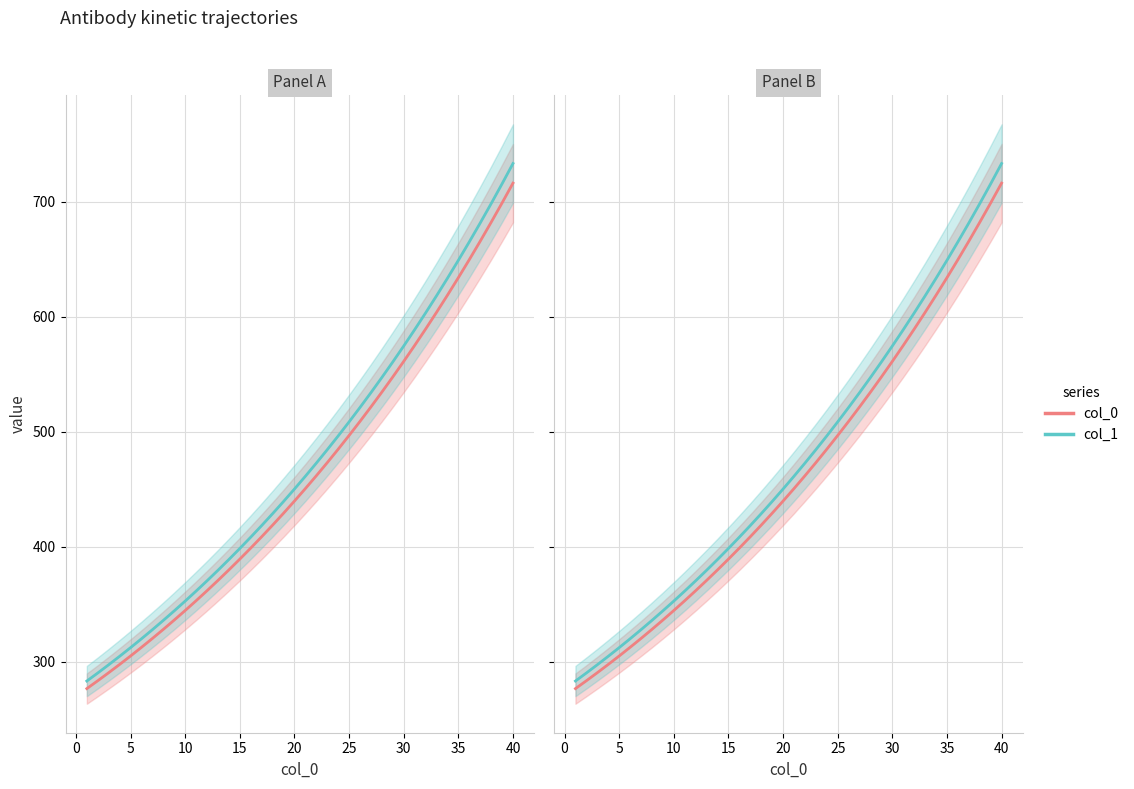

Is it true that col_0_line equals 1111.5 at 40?

False